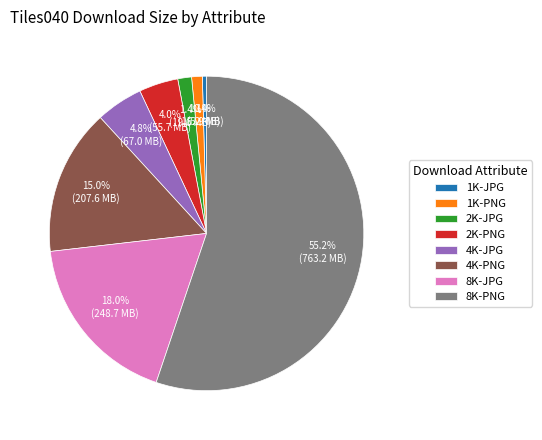

True or false: 2K-JPG accounts for 1% of the total.

True